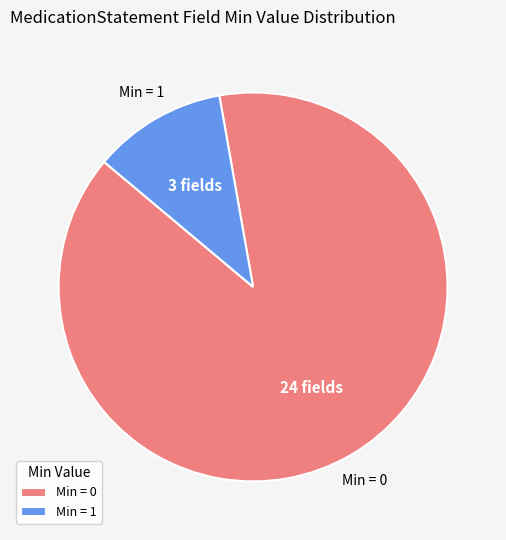

Is there a majority slice in this chart?

Yes